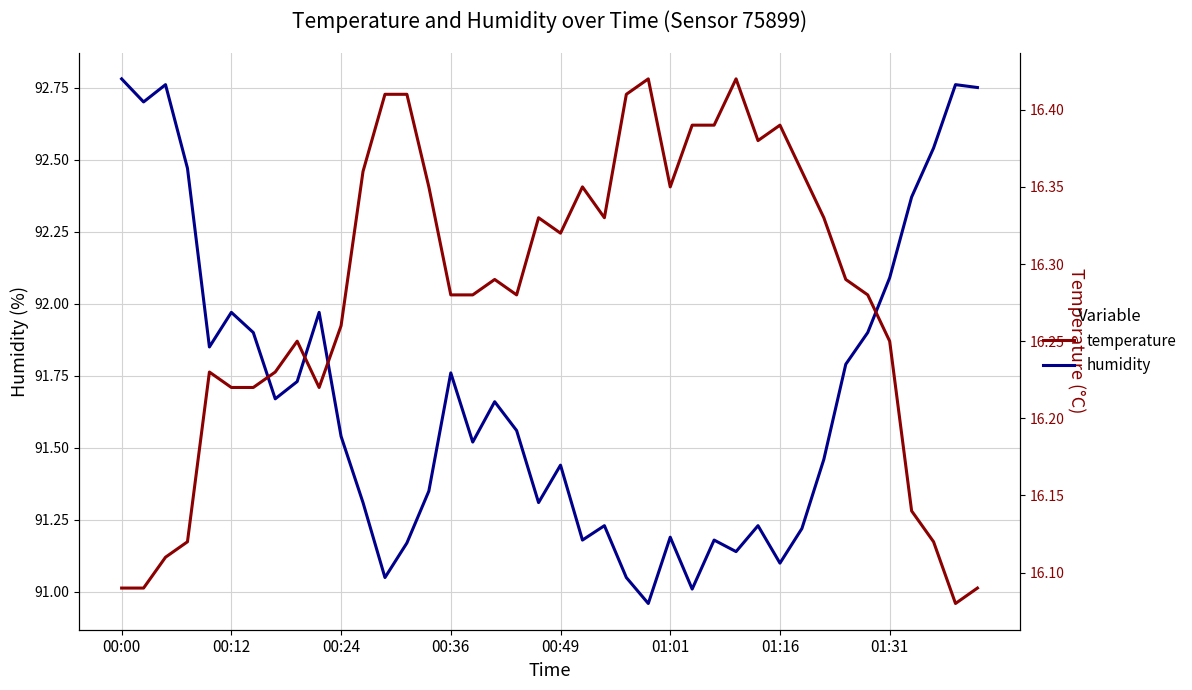

What is the label of the 1st point from the right?

39